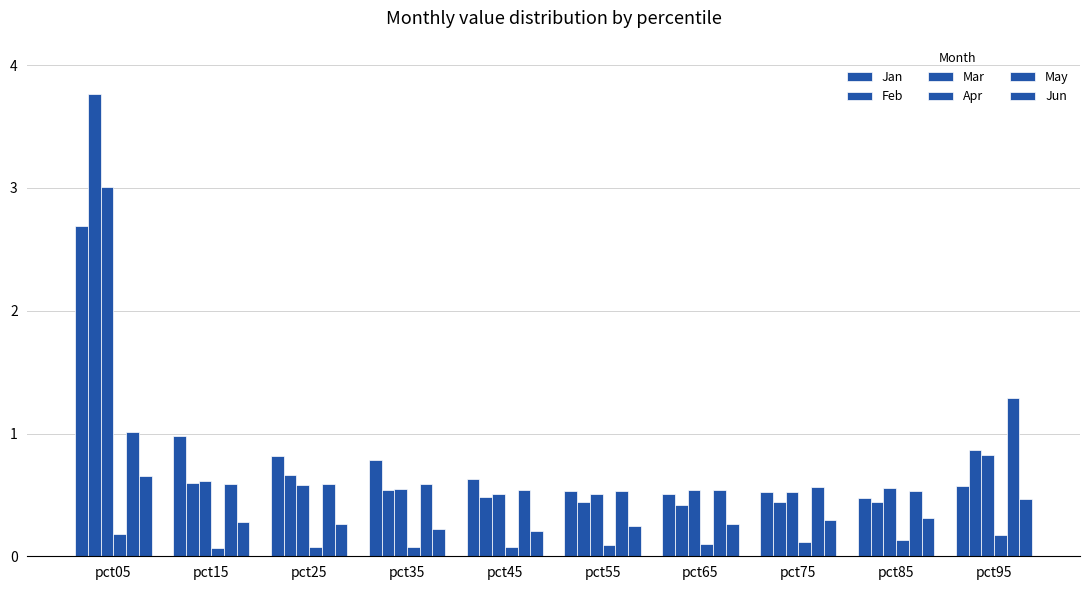

Is it true that Jan equals 0.8 at pct75?

False